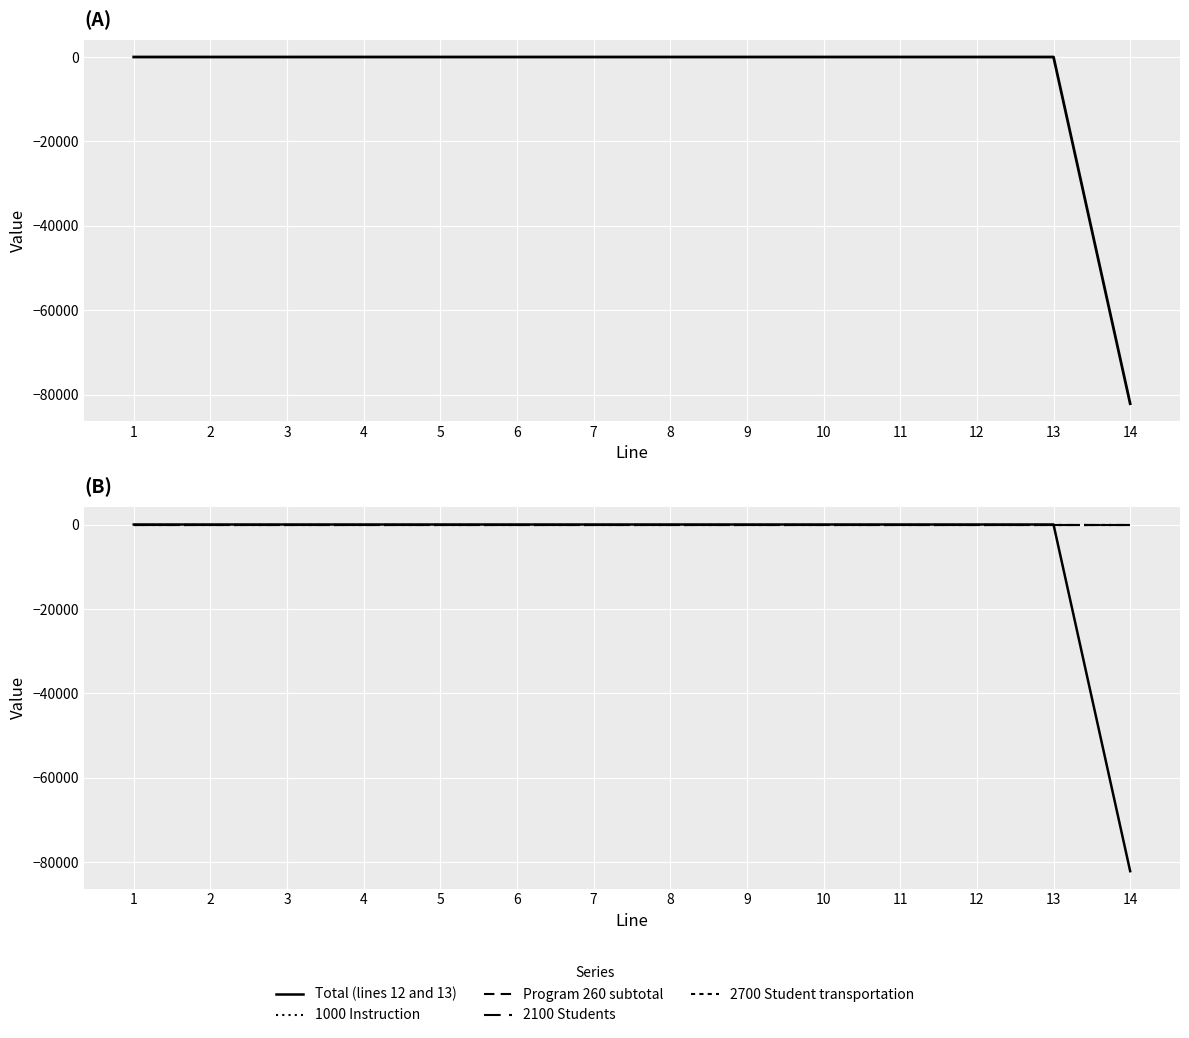

Rank the series by their maximum value, from lowest to highest.

Total (lines 12 and 13), 1000 Instruction, Program 260 subtotal, 2100 Students, 2700 Student transportation